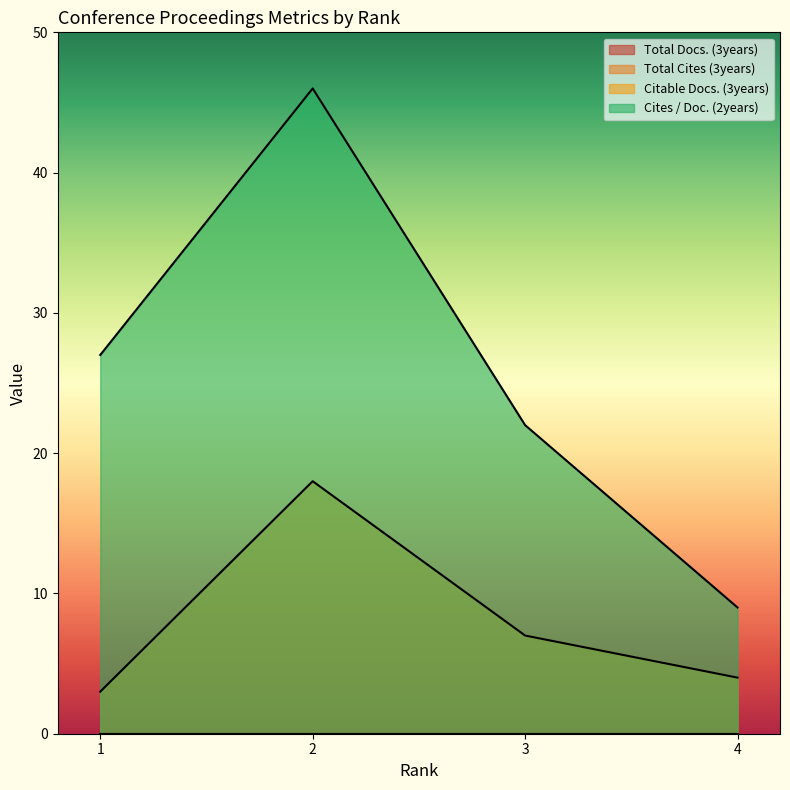

True or false: Cites / Doc. (2years) and Citable Docs. (3years) cross at least once.

False